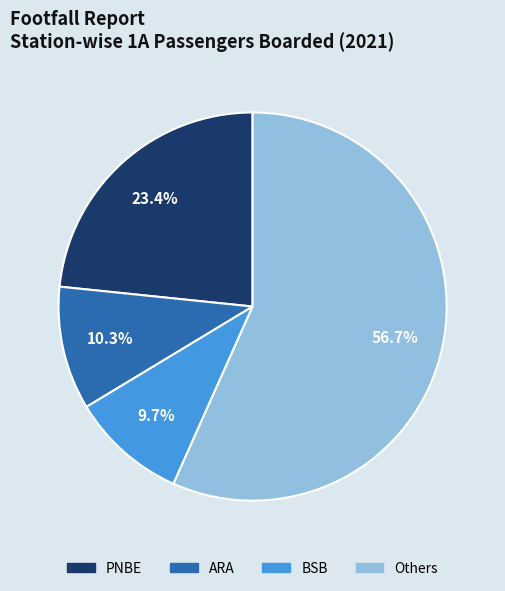

Does any single category account for the majority?

Yes